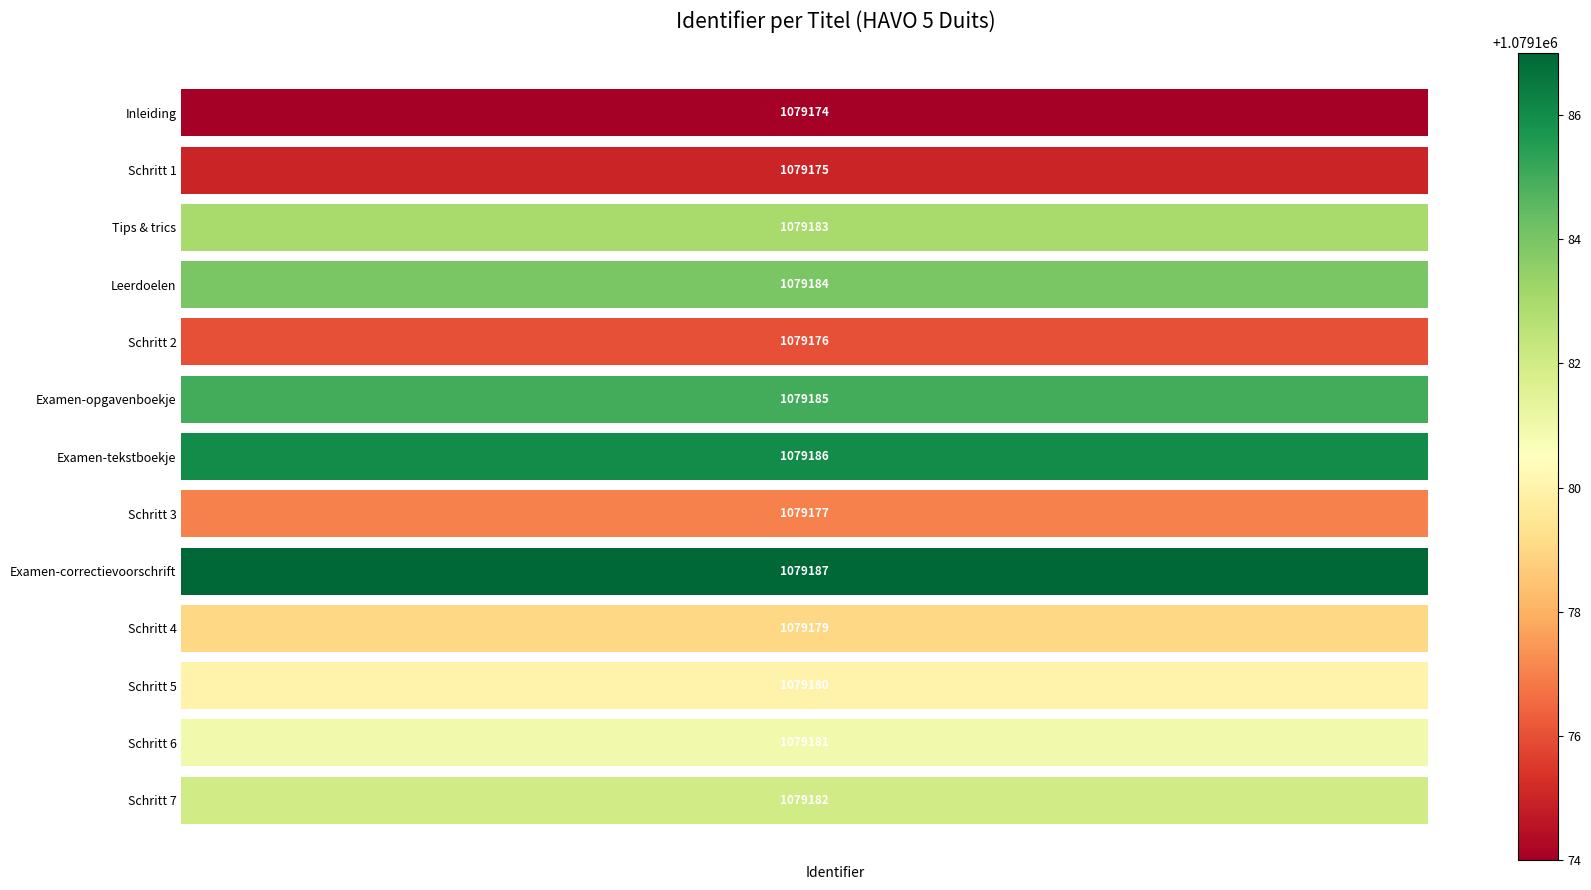

List the labels in order of value, largest first.

Examen-correctievoorschrift, Examen-tekstboekje, Examen-opgavenboekje, Leerdoelen, Tips & trics, Schritt 7, Schritt 6, Schritt 5, Schritt 4, Schritt 3, Schritt 2, Schritt 1, Inleiding